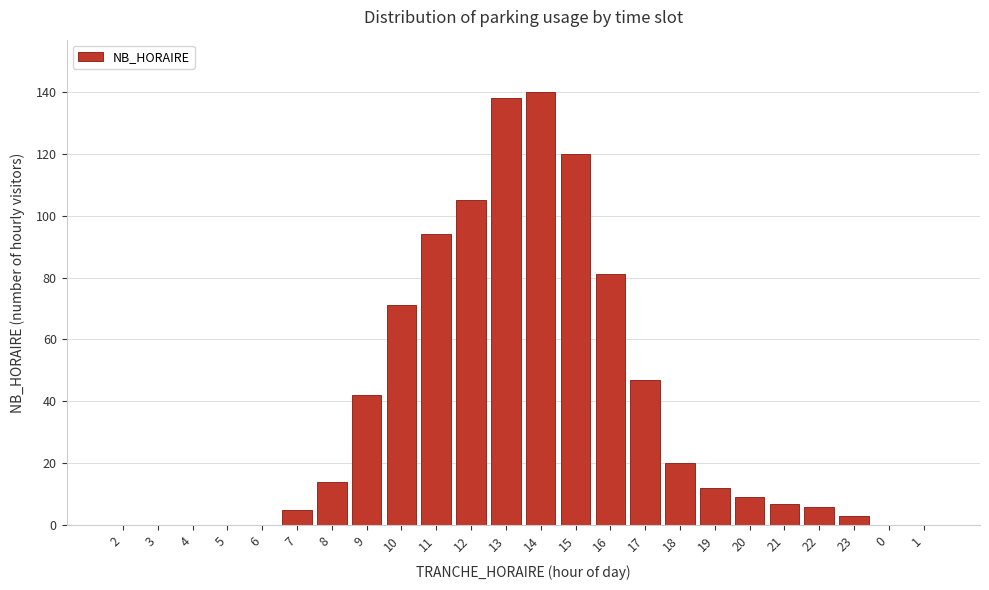

Reading left to right, transcribe all the data shown in this chart.

2=0	3=0	4=0	5=0	6=0	7=5	8=14	9=42	10=71	11=94	12=105	13=138	14=140	15=120	16=81	17=47	18=20	19=12	20=9	21=7	22=6	23=3	0=0	1=0